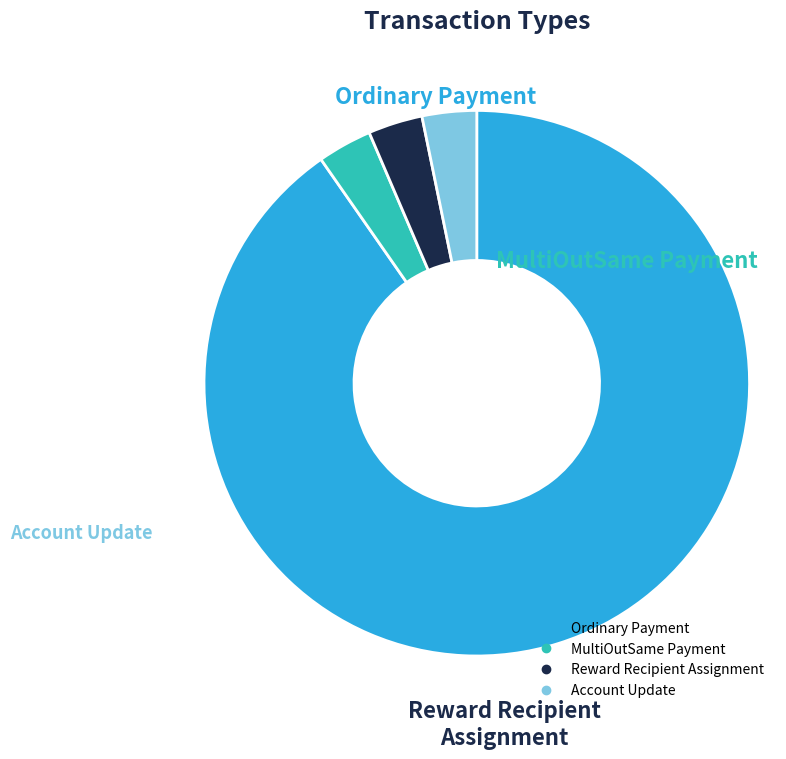

Between Ordinary Payment and Reward Recipient Assignment, which is larger?

Ordinary Payment